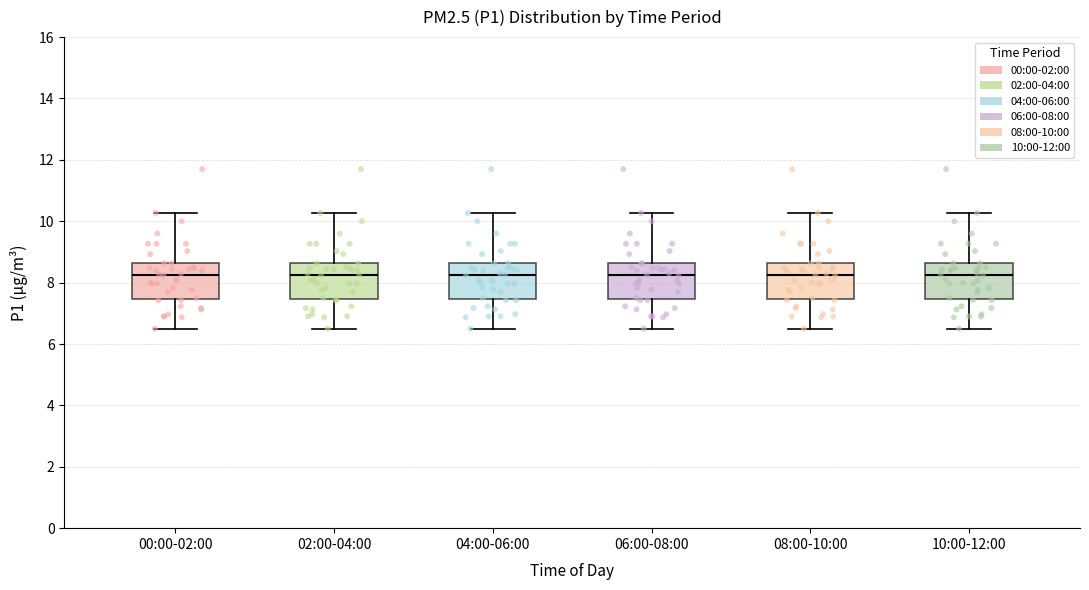

Reading left to right, read every box against the y-axis: the position of its median line, the range the box covers, and the ends of its whiskers. The values are not printed on the chart, so give them approximately, as read against the axis.

00:00-02:00: median 8.2, box 7.4 to 8.6, whiskers 6.6 to 10.2
02:00-04:00: median 8.2, box 7.4 to 8.6, whiskers 6.6 to 10.2
04:00-06:00: median 8.2, box 7.4 to 8.6, whiskers 6.6 to 10.2
06:00-08:00: median 8.2, box 7.4 to 8.6, whiskers 6.6 to 10.2
08:00-10:00: median 8.2, box 7.4 to 8.6, whiskers 6.6 to 10.2
10:00-12:00: median 8.2, box 7.4 to 8.6, whiskers 6.6 to 10.2